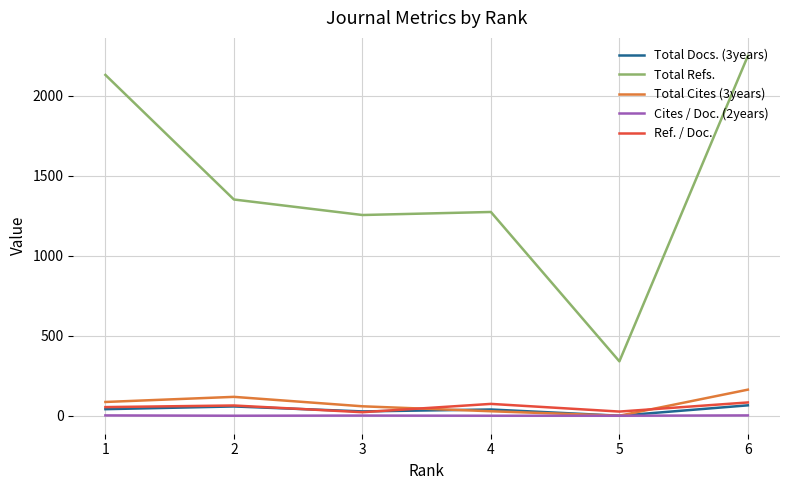

True or false: Total Refs. and Cites / Doc. (2years) cross at least once.

False